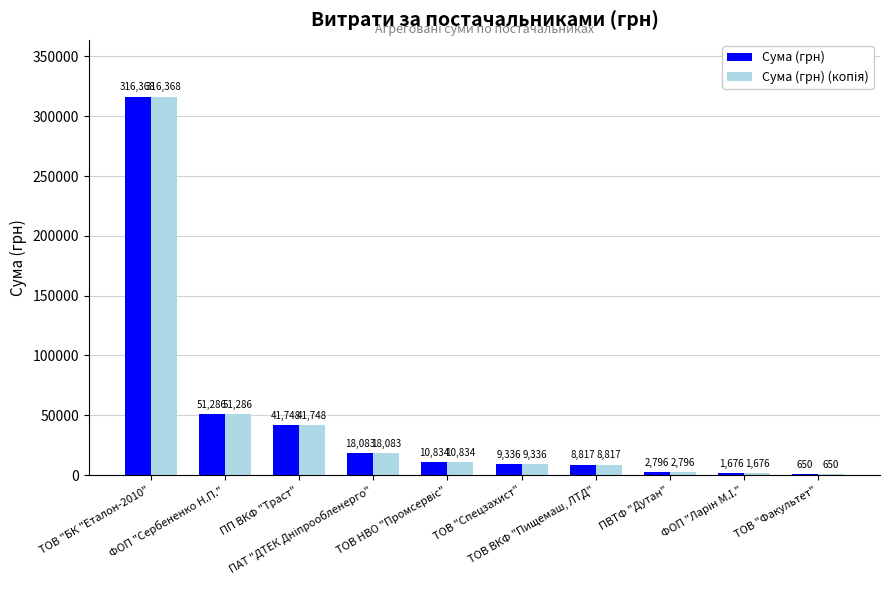

What is the maximum value for Сума (грн)?

316368.3